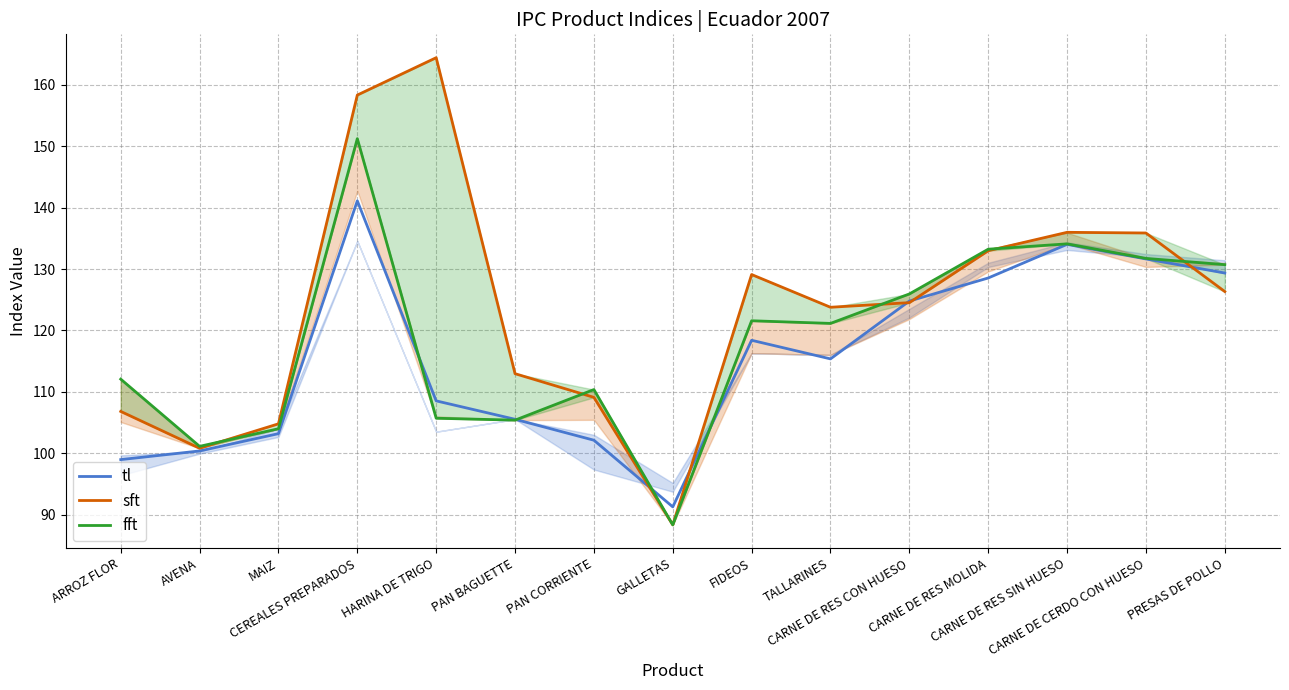

Rank the categories by sft value from lowest to highest.

GALLETAS, AVENA, MAIZ, ARROZ FLOR, PAN CORRIENTE, PAN BAGUETTE, TALLARINES, CARNE DE RES CON HUESO, PRESAS DE POLLO, FIDEOS, CARNE DE RES MOLIDA, CARNE DE CERDO CON HUESO, CARNE DE RES SIN HUESO, CEREALES PREPARADOS, HARINA DE TRIGO